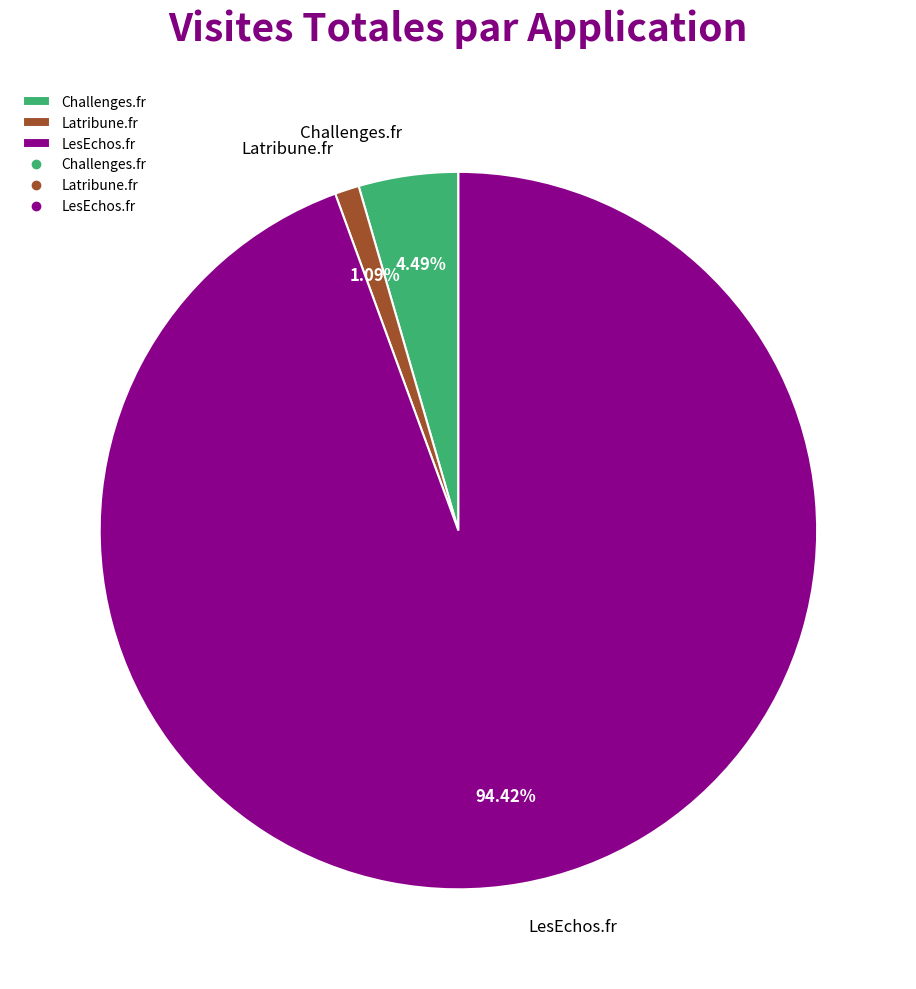

Rank the categories by value from highest to lowest.

LesEchos.fr, Challenges.fr, Latribune.fr